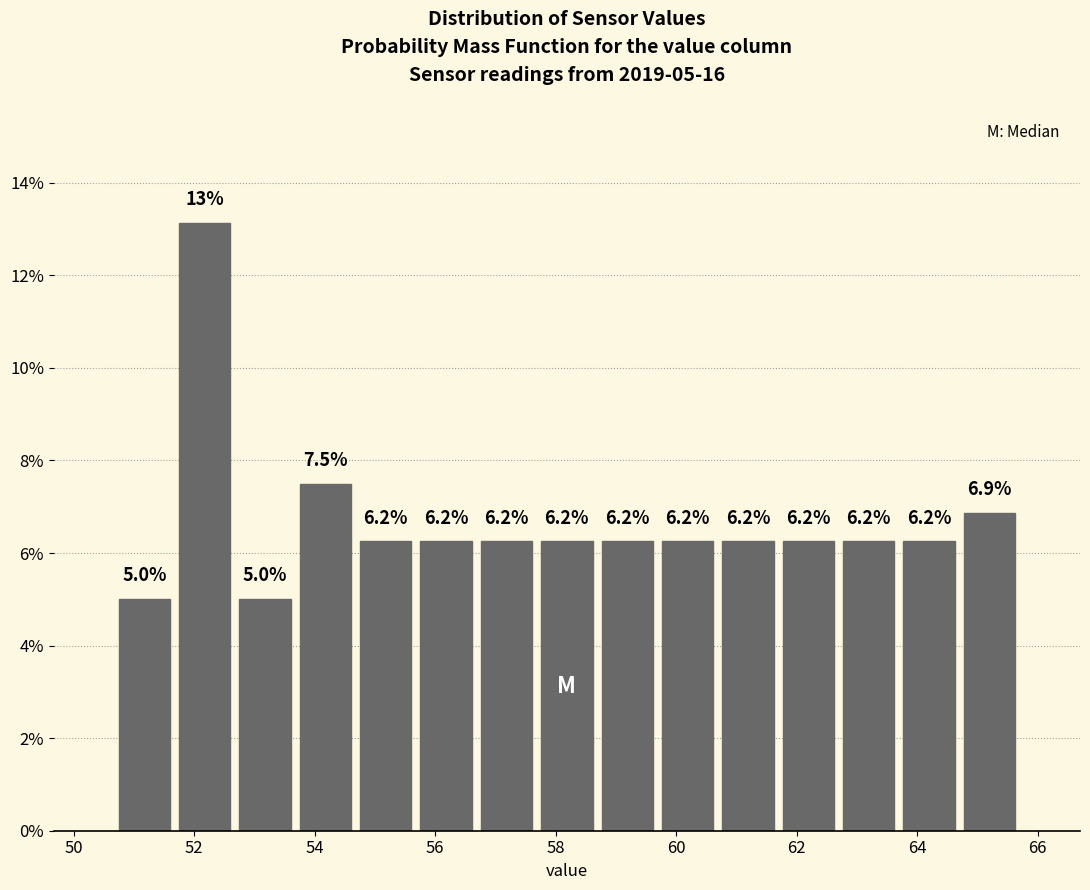

Which range on the x-axis has the tallest bar?

51.6 to 52.6